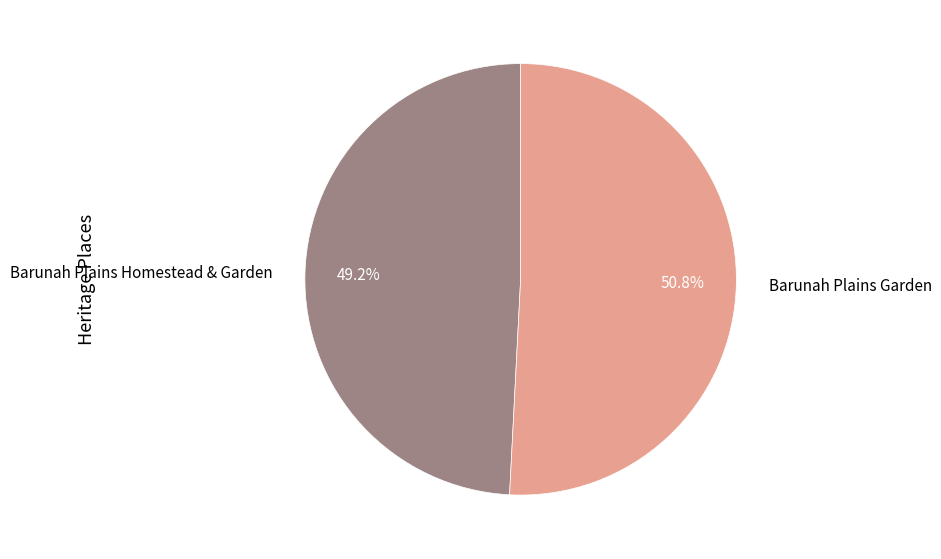

Which slice represents more than half of the pie?

Barunah Plains Garden